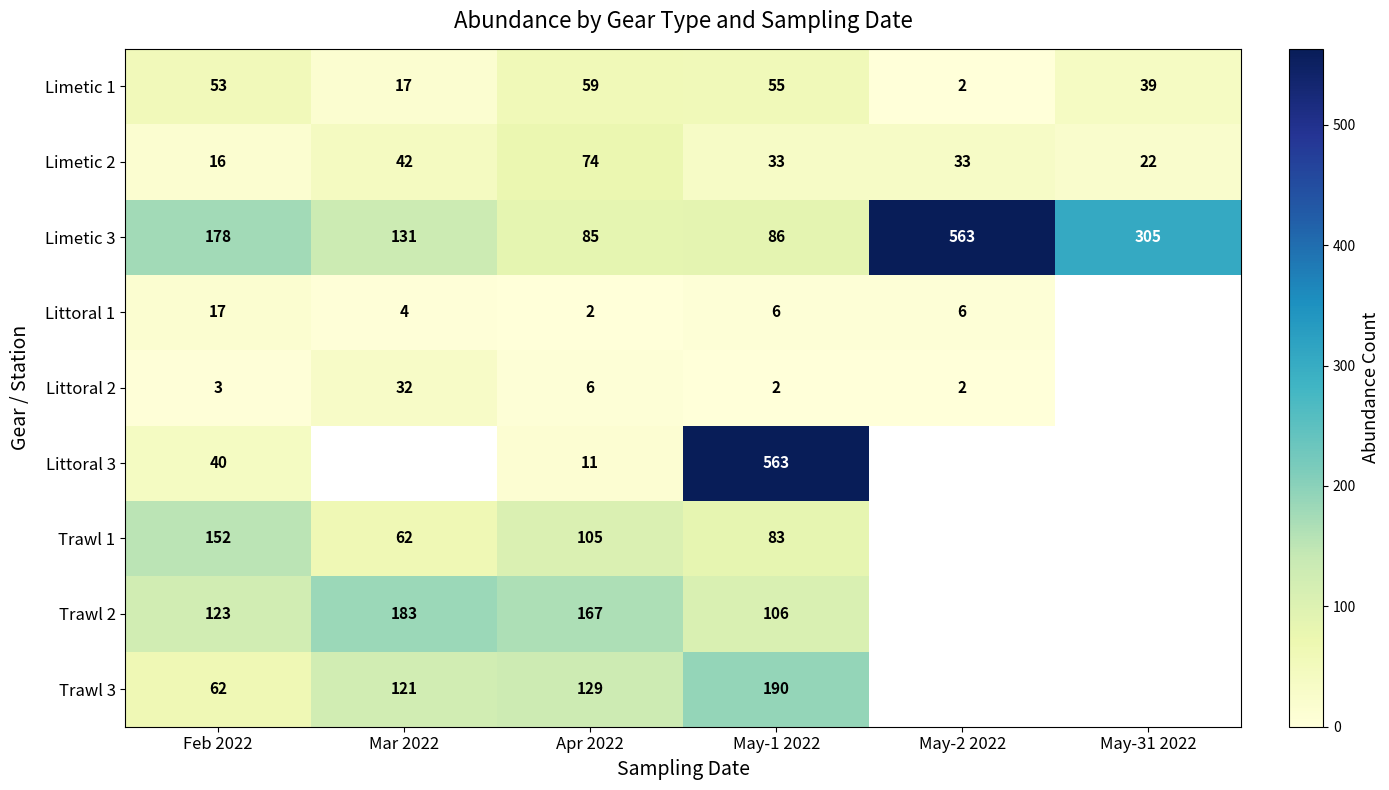

What is the spread (max minus min) of values at Apr 2022?

165